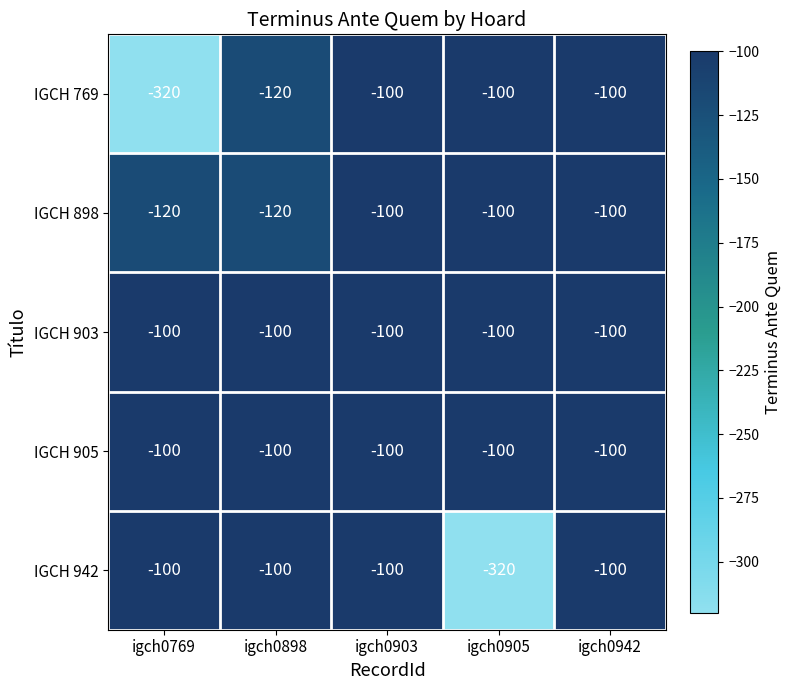

What is the smallest value displayed?

-320